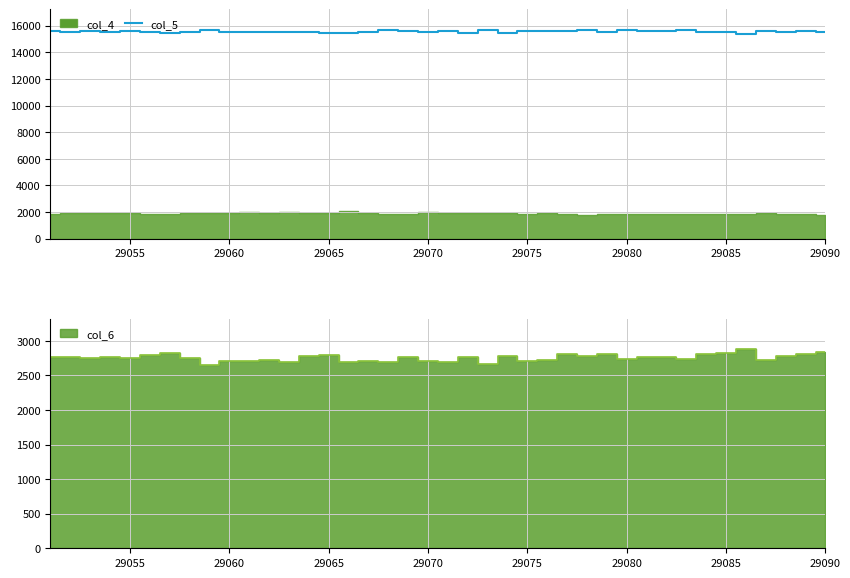

What is the maximum value shown in the chart?

15668